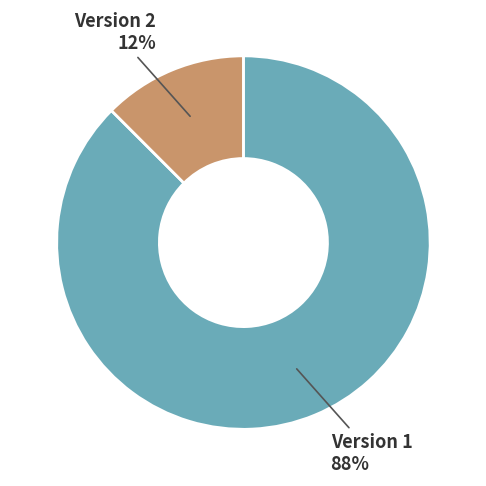

To the nearest percent, what is the average slice percentage?

50%